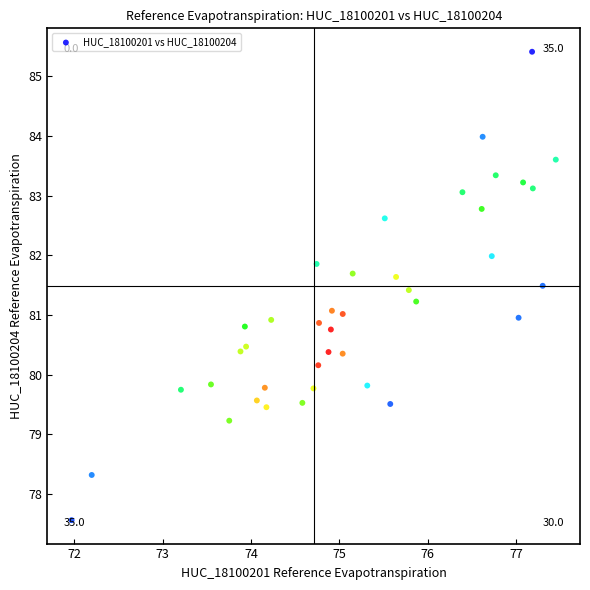

What is the range of Y values (max minus min)?

7.8